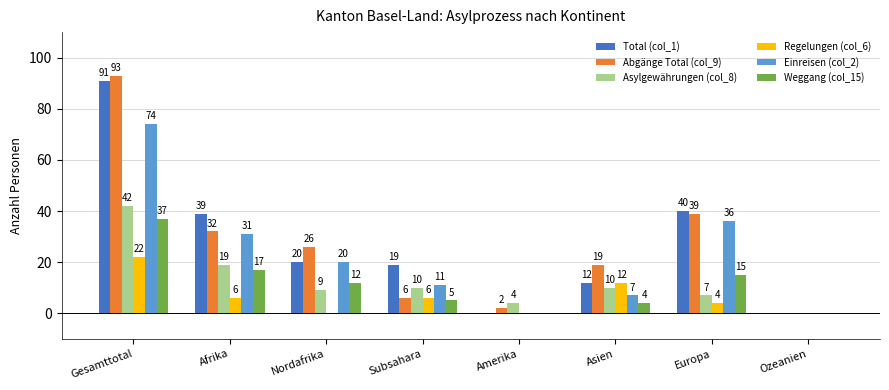

What is the maximum value for Einreisen (col_2)?

74